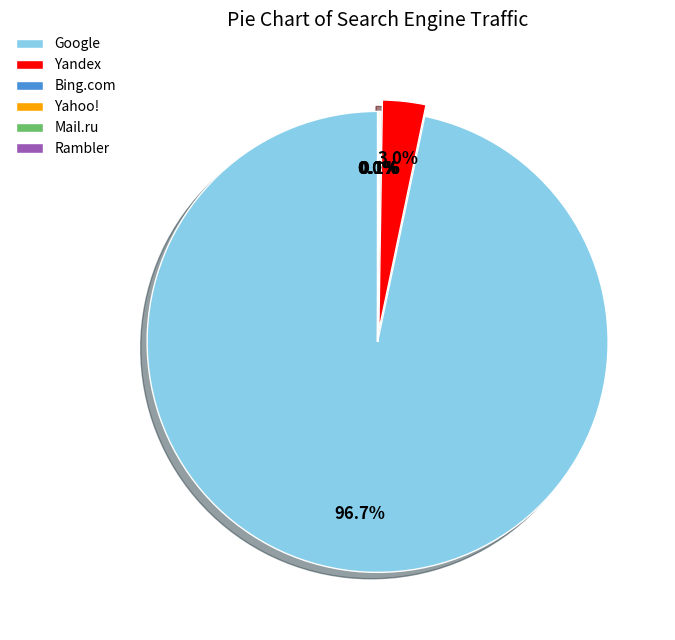

Which slice is the largest?

Google